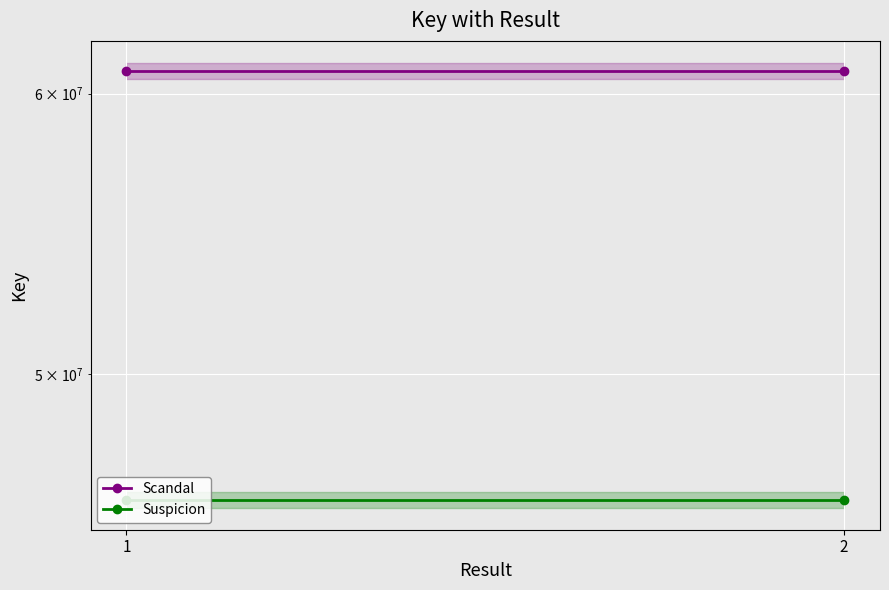

What is the value of the Suspicion point at the 1st from the left?

46088242